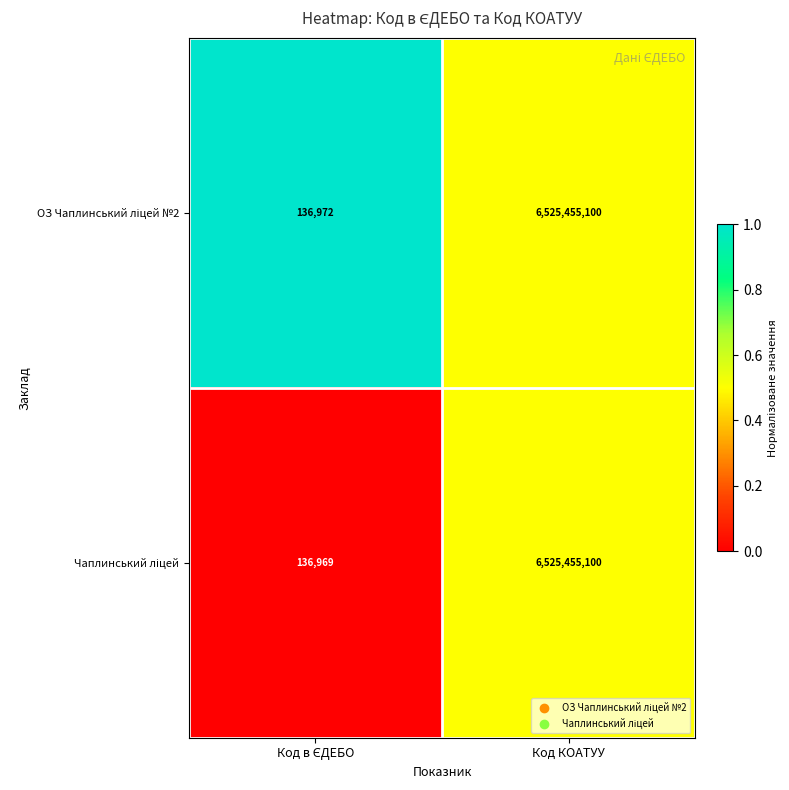

At which category is the sum across all series the highest?

Код КОАТУУ